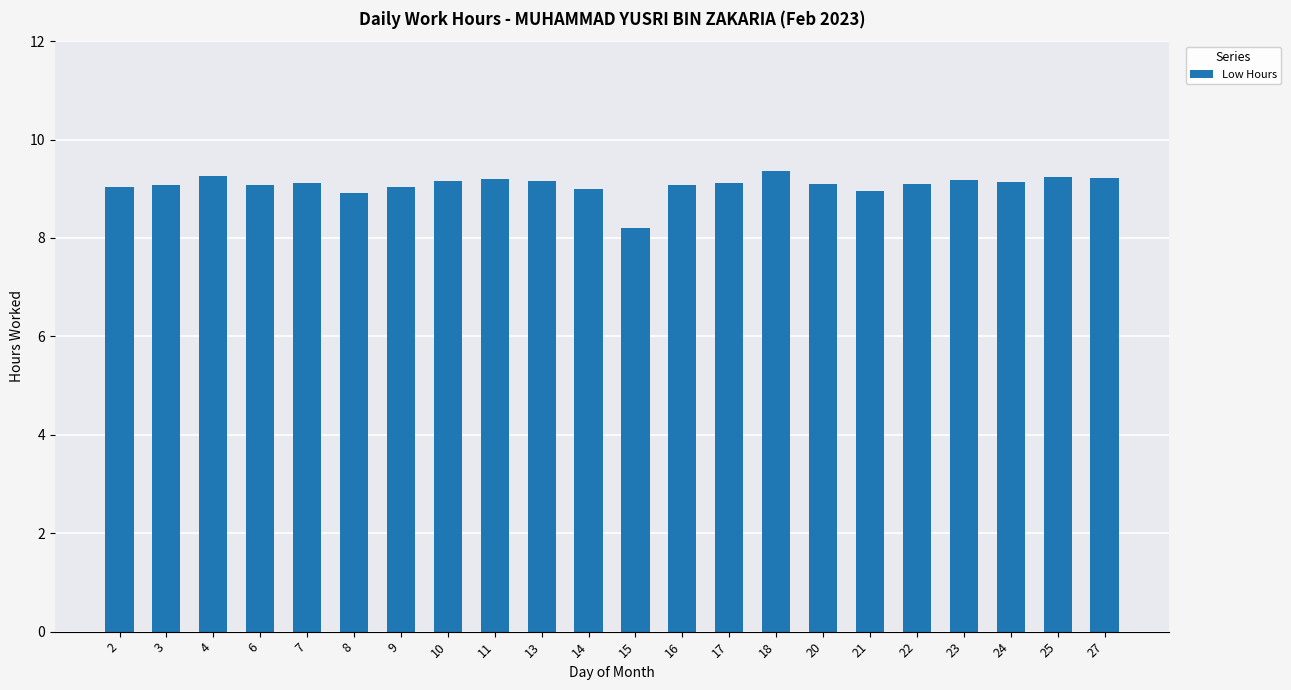

What is the smallest value displayed?

8.2